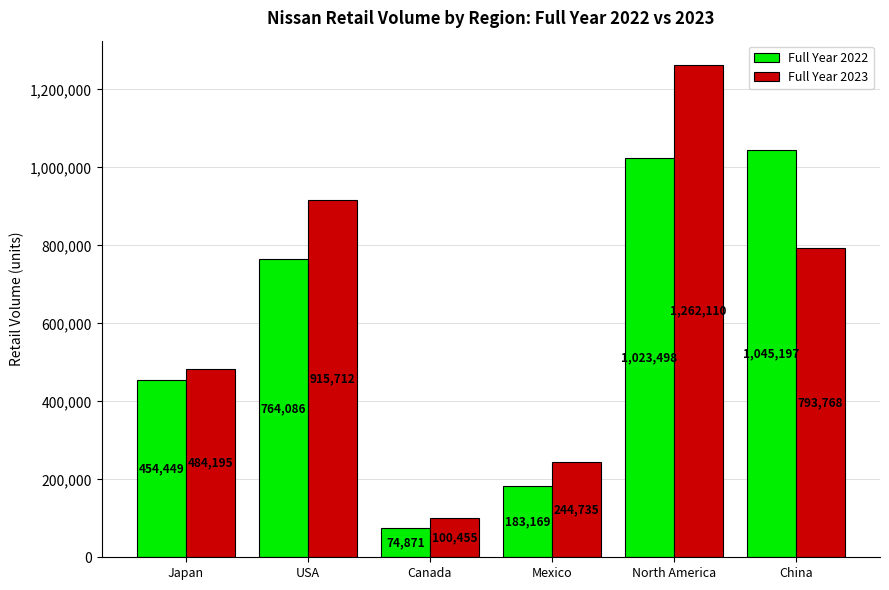

What is the total value across all series at North America?

2285608